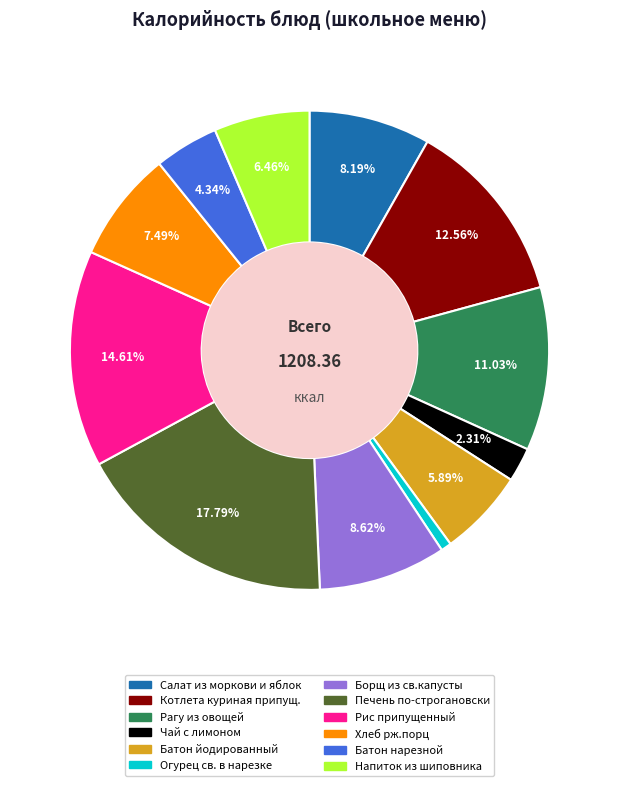

To the nearest percent, what is the combined percentage of Батон йодированный and Чай с лимоном?

8%